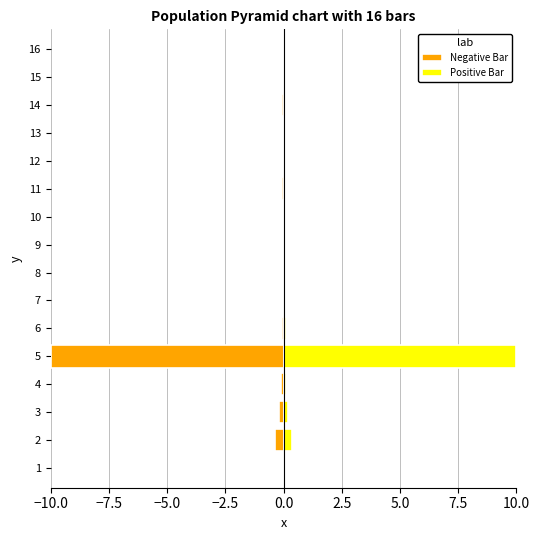

True or false: Negative Bar has a value of -0.0 at 10.

False